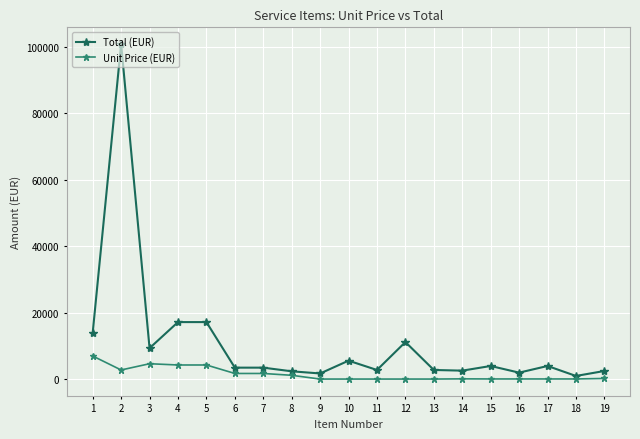

What is the highest value of the Unit Price (EUR) series?

7000